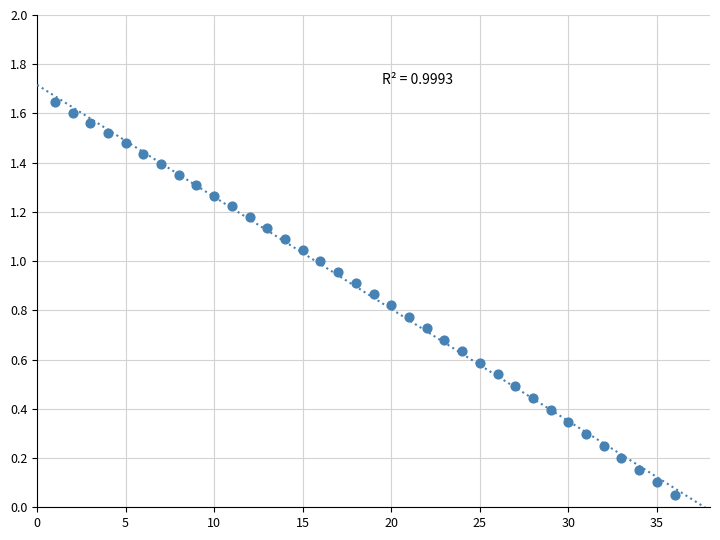

What is the range of X values (max minus min)?

35.0